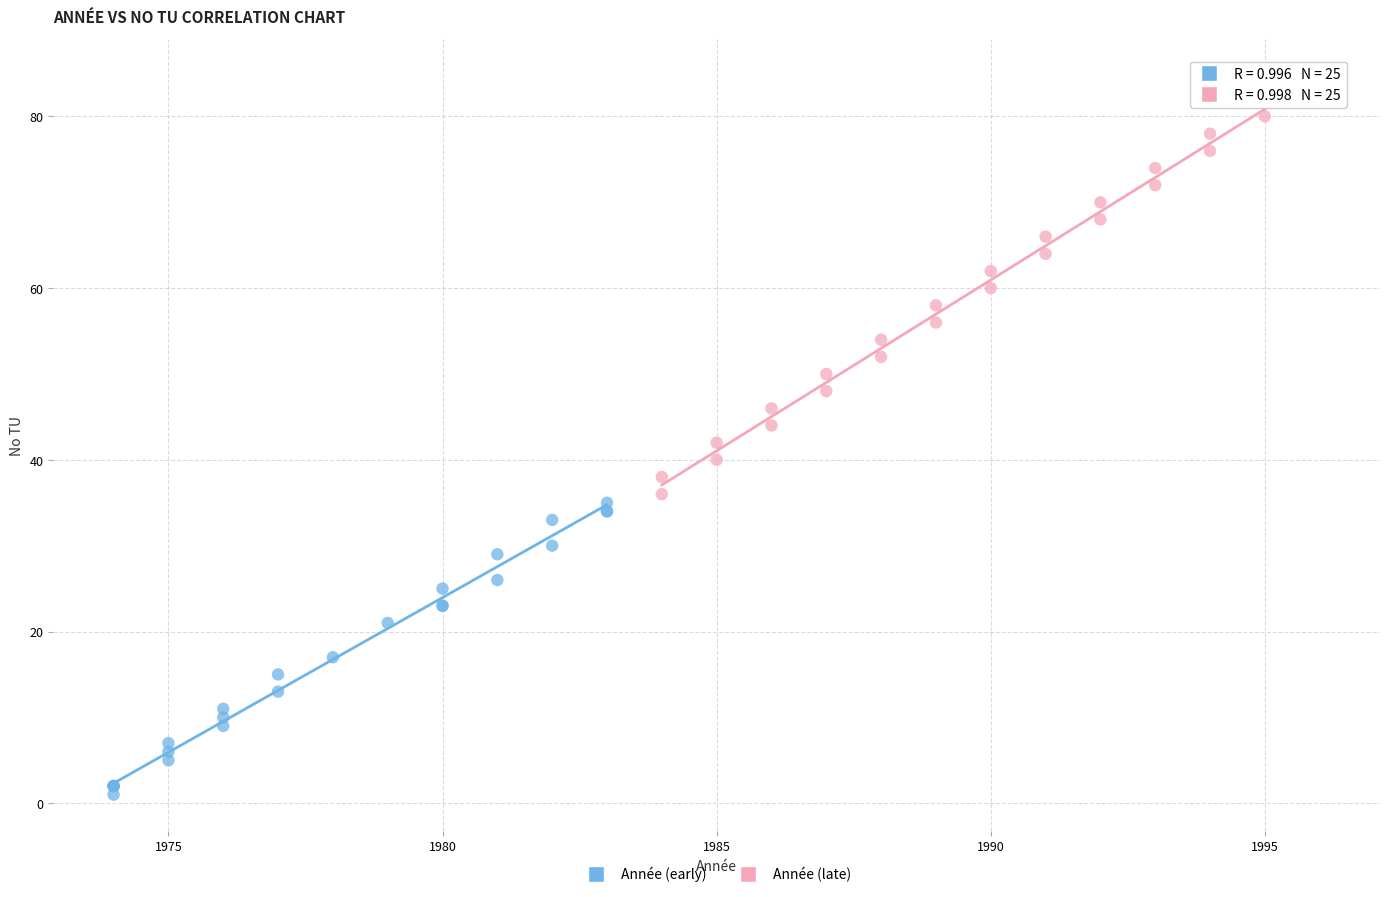

Which series has the largest Y range (max minus min)?

Année (late)